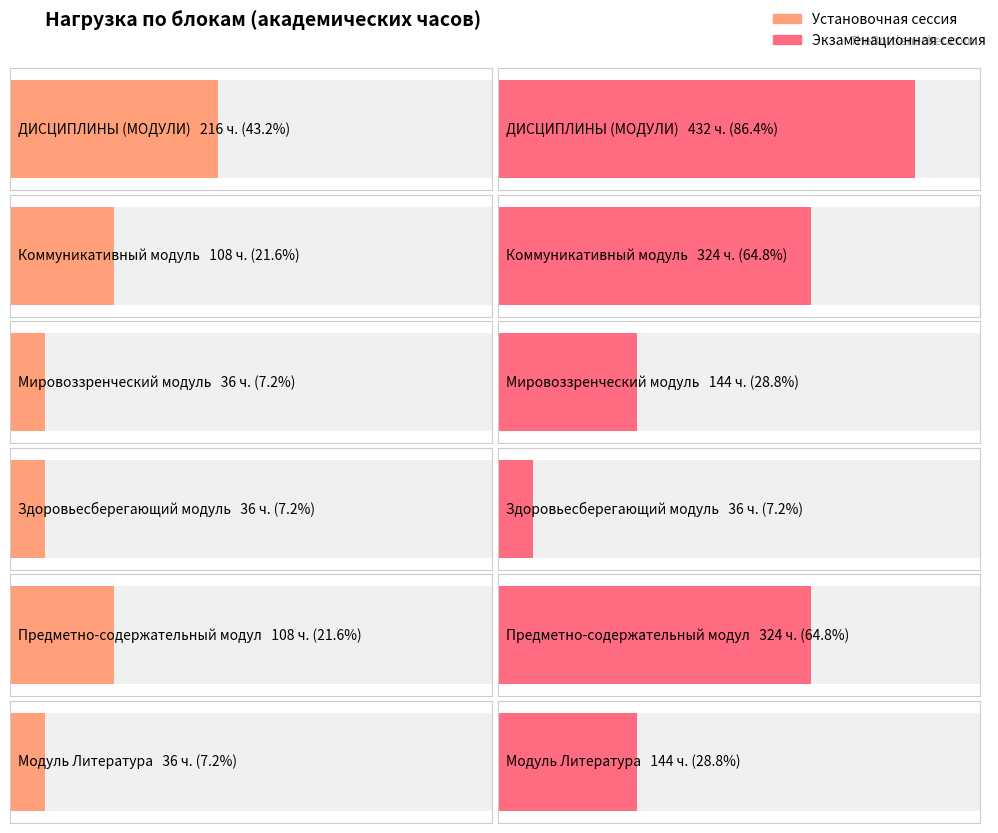

Is it true that Установочная сессия equals 189 at Коммуникативный модуль?

False